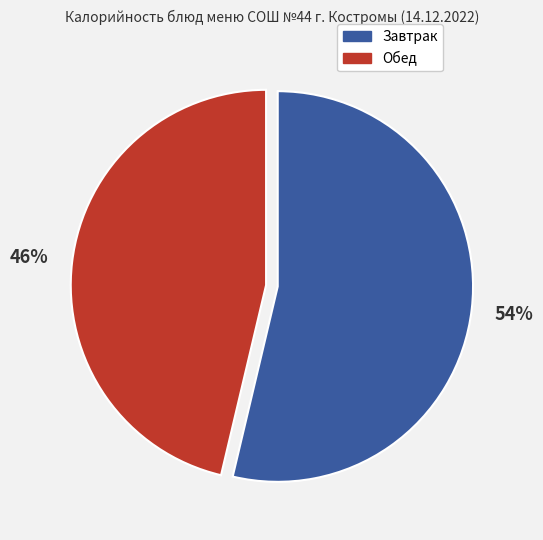

Is there any slice that represents more than half of the pie?

Yes